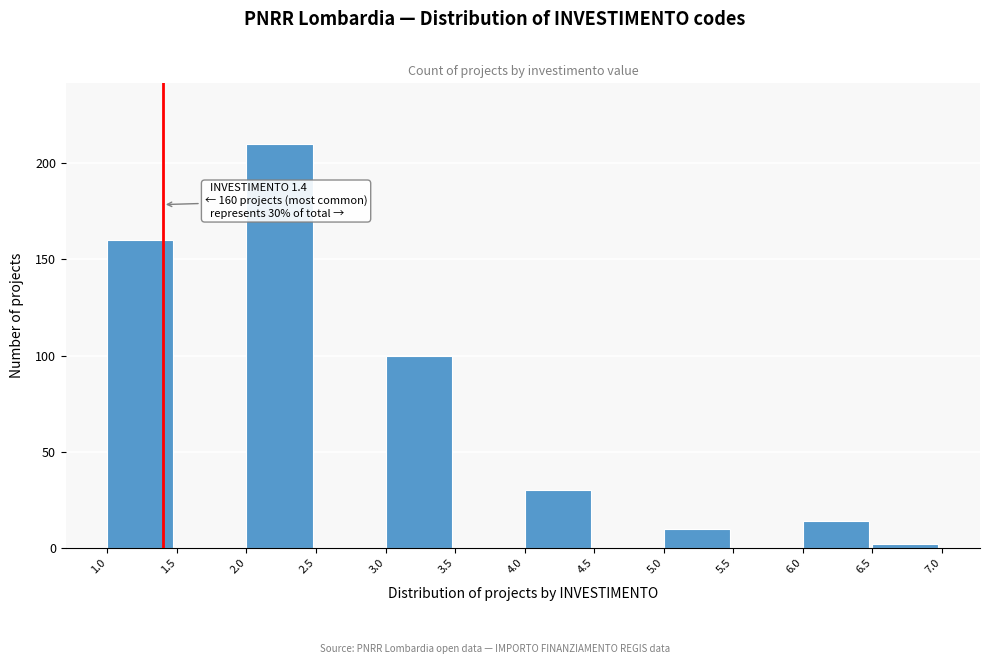

Which range on the x-axis has the tallest bar?

2.0 to 2.5